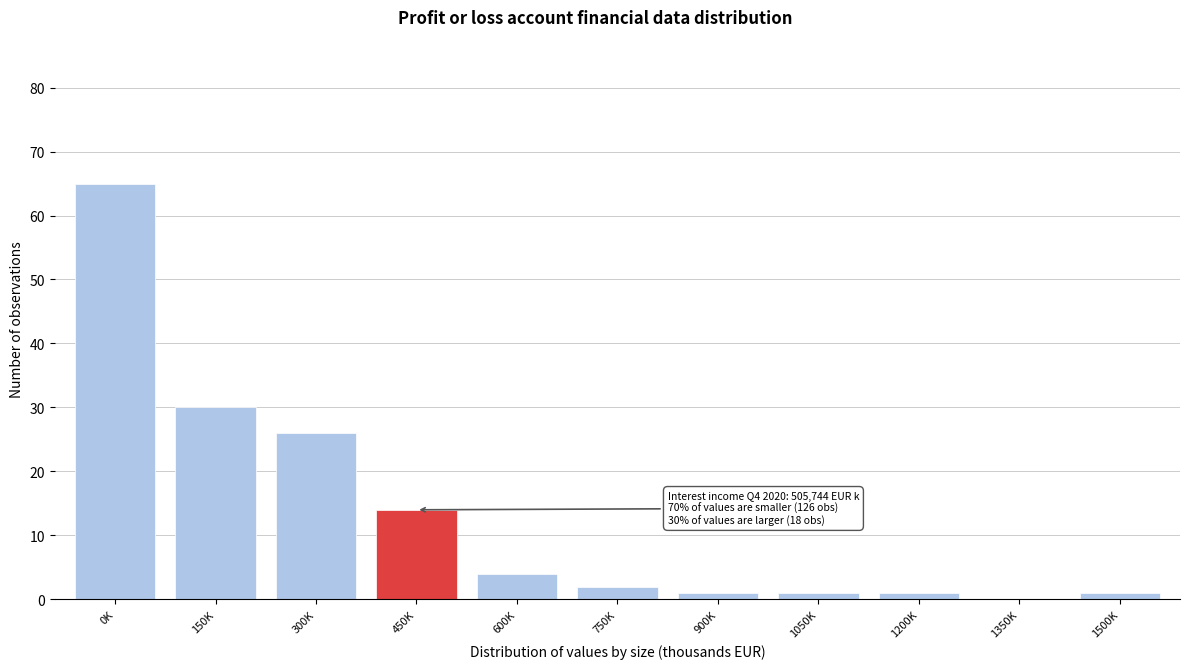

Reading right to left, transcribe all the data shown in this chart.

1500K=1	1350K=0	1200K=1	1050K=1	900K=1	750K=2	600K=4	450K=14	300K=26	150K=30	0K=65